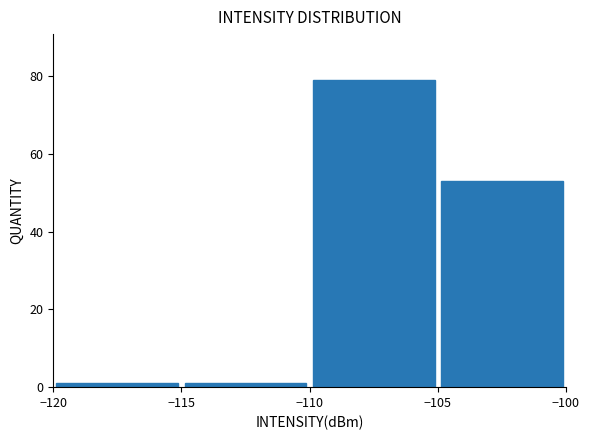

How tall is the bar that spans -110 to -105 on the x-axis? The values are not printed on the chart, so give them approximately, as read against the axis.

80